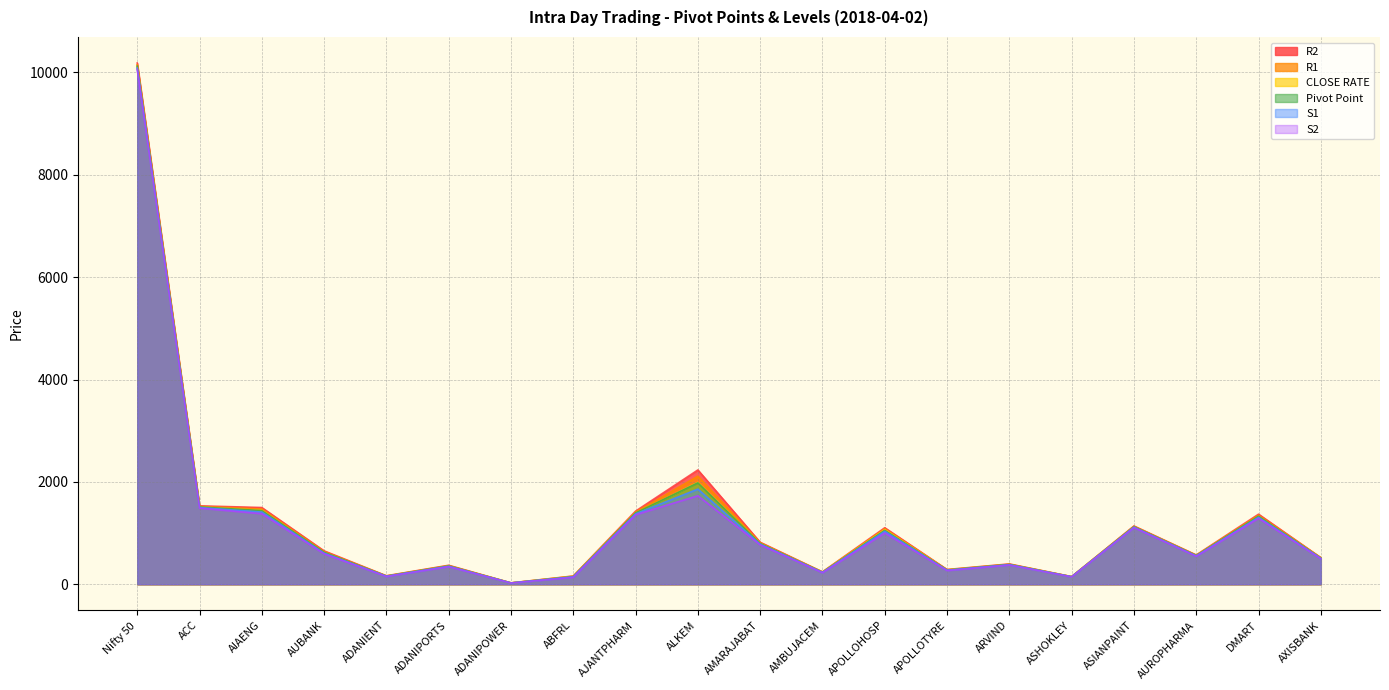

At which category does R1 reach its first local valley?

ADANIENT